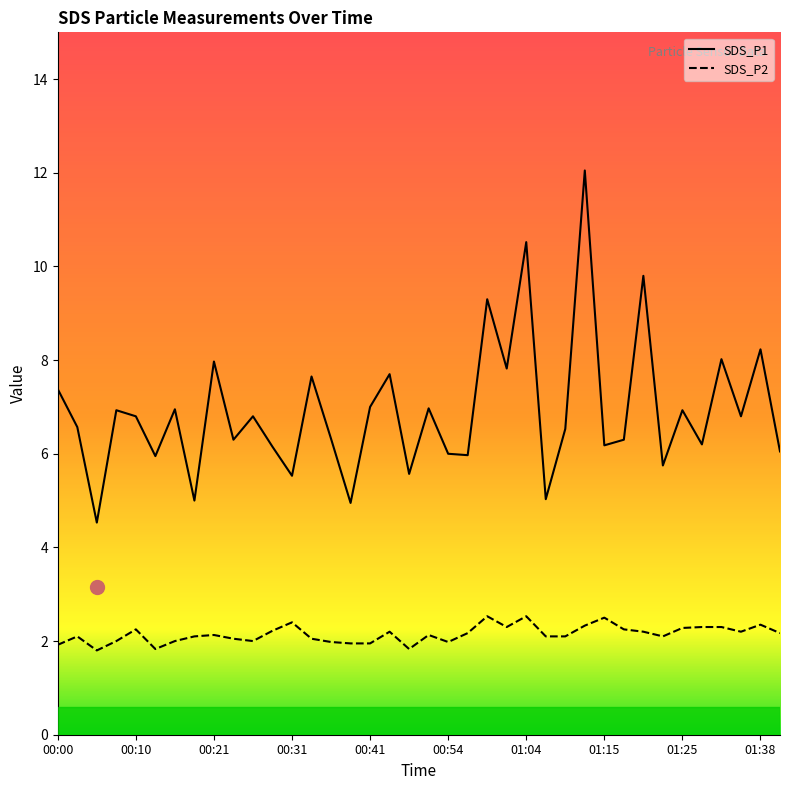

True or false: SDS_P1 has more than 0 points higher than both neighbors.

True